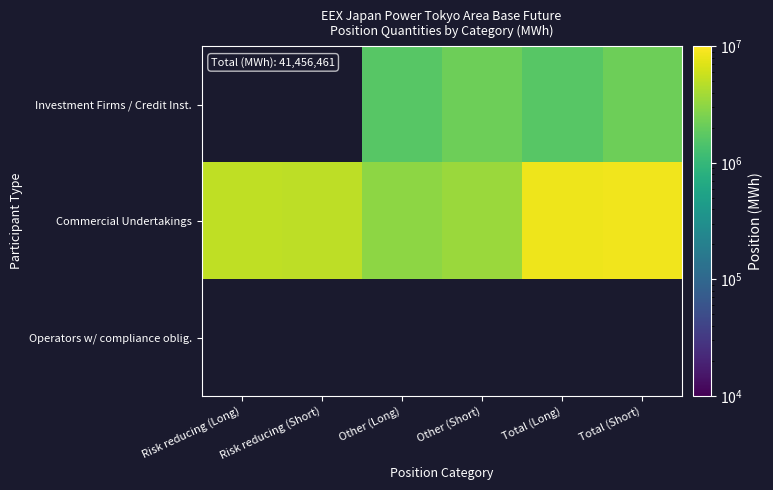

What is the greatest value displayed?

8598607.2